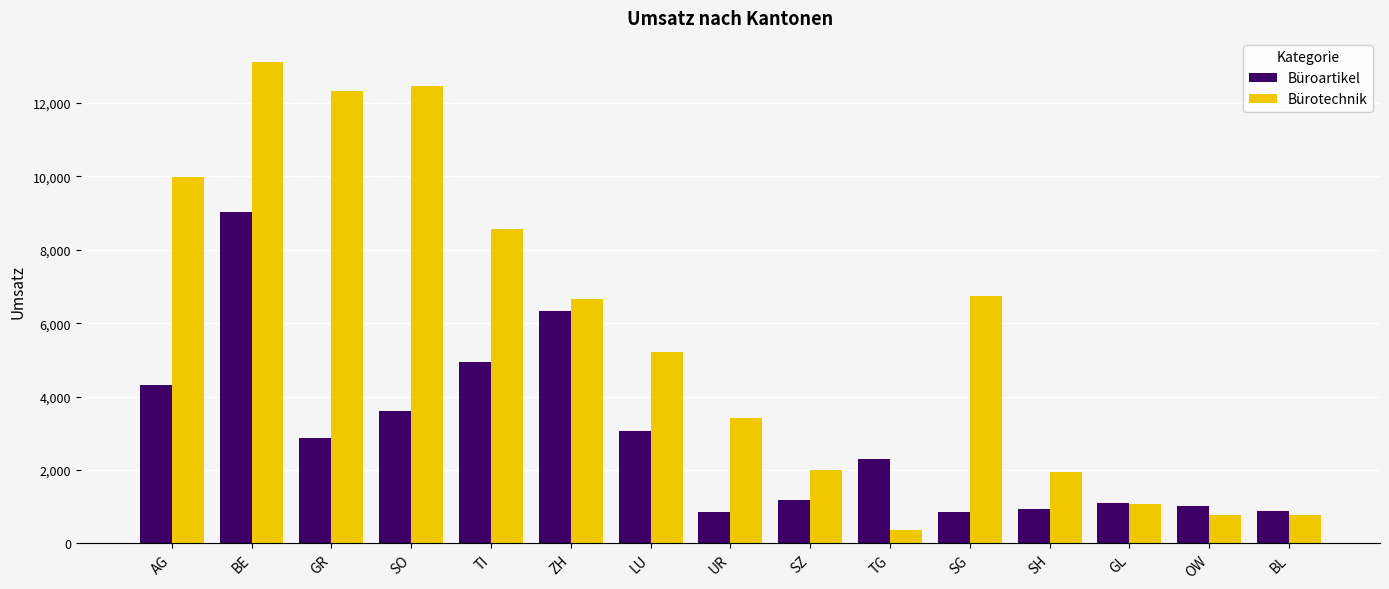

How many values in the Büroartikel series exceed 2292?

8